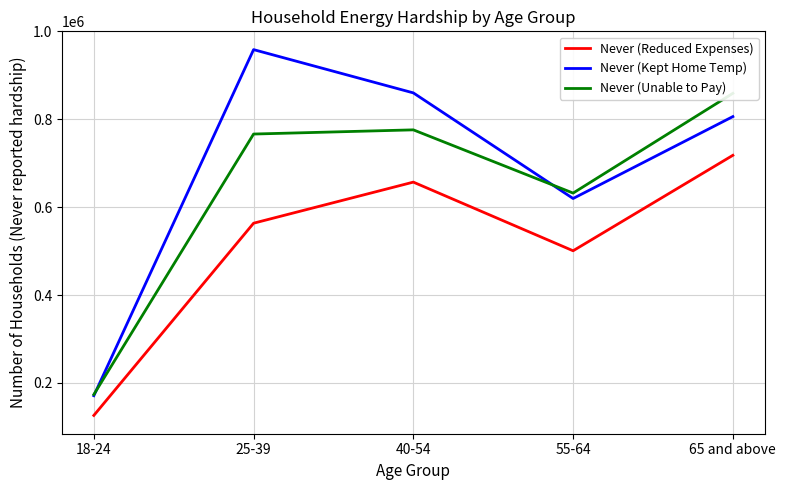

Does the chart display data point markers on the line(s)?

No